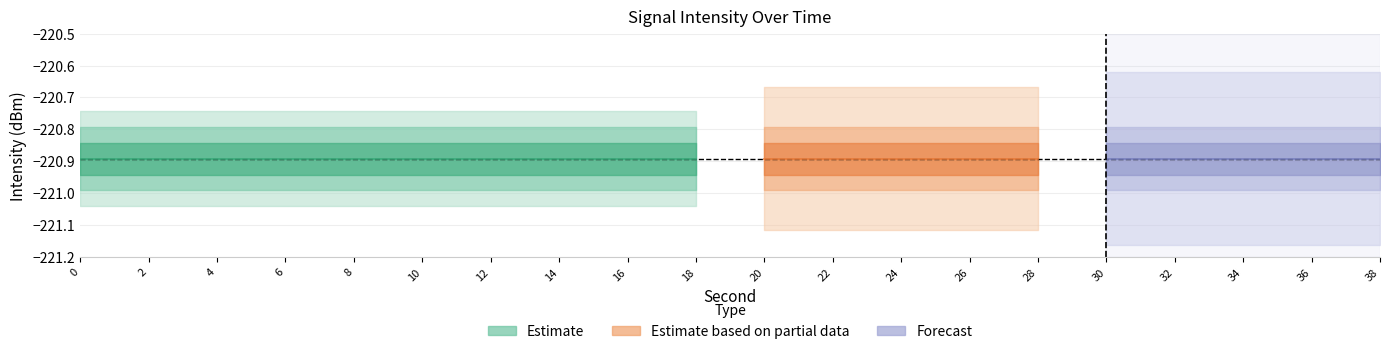

Reading left to right, extract all data points from this chart.

intensity_sample: 0=-220.9	2=-220.9	4=-220.9	6=-220.9	8=-220.9	10=-220.9	12=-220.9	14=-220.9	16=-220.9	18=-220.9	20=-220.9	22=-220.9	24=-220.9	26=-220.9	28=-220.9	30=-220.9	32=-220.9	34=-220.9	36=-220.9	38=-220.9
second_values: 0=0.0	2=2.0	4=4.0	6=6.0	8=8.0	10=10.0	12=12.0	14=14.0	16=16.0	18=18.0	20=20.0	22=22.0	24=24.0	26=26.0	28=28.0	30=30.0	32=32.0	34=34.0	36=36.0	38=38.0
minute_values: 0=0.0	2=0.0	4=0.0	6=0.0	8=0.0	10=0.0	12=0.0	14=0.0	16=0.0	18=0.0	20=0.0	22=0.0	24=0.0	26=0.0	28=0.0	30=0.0	32=0.0	34=0.0	36=0.0	38=0.0